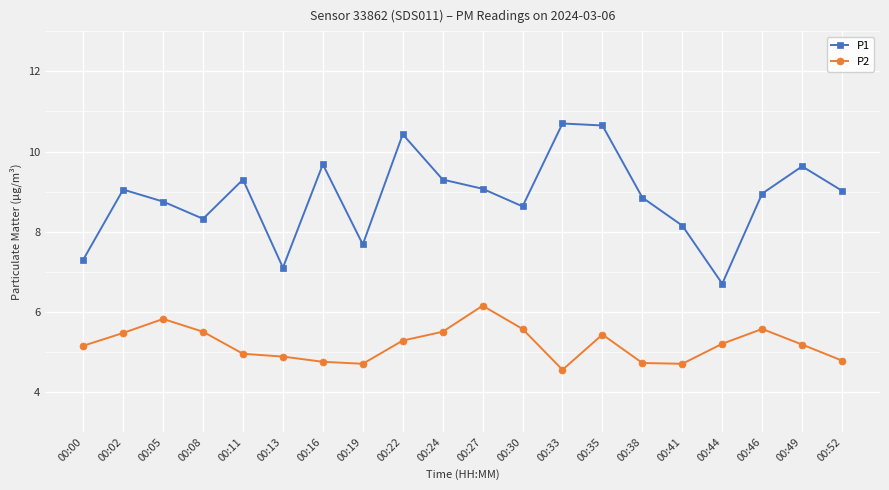

The value of P1 at 00:35 is 10.7. True or false?

True